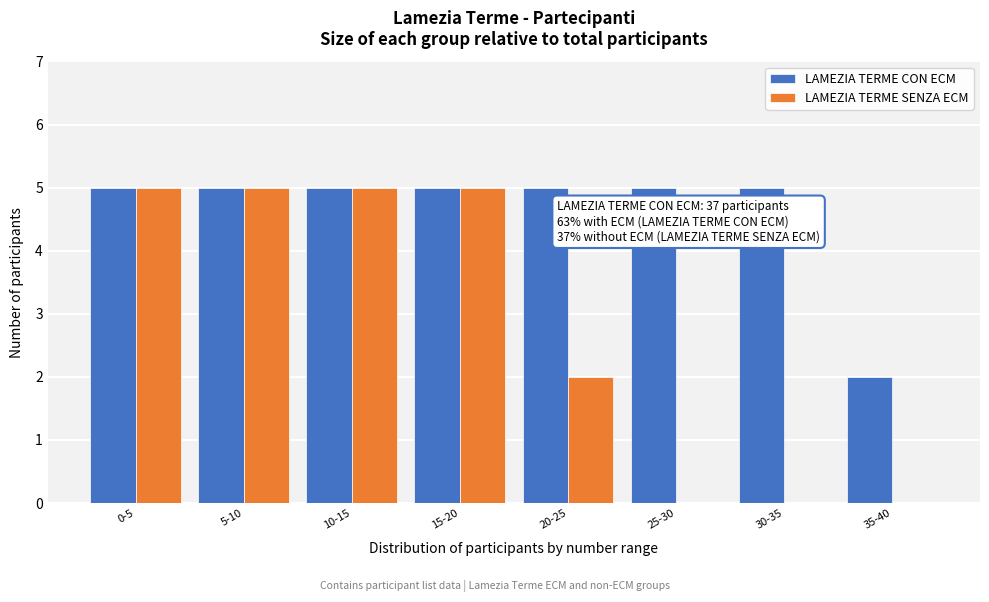

Reading right to left, transcribe all the data shown in this chart.

LAMEZIA TERME CON ECM: 35-40=2	30-35=5	25-30=5	20-25=5	15-20=5	10-15=5	5-10=5	0-5=5
LAMEZIA TERME SENZA ECM: 35-40=0	30-35=0	25-30=0	20-25=2	15-20=5	10-15=5	5-10=5	0-5=5